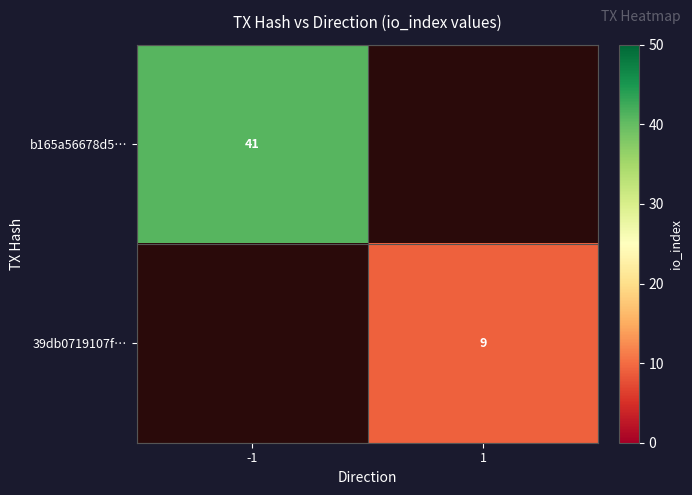

Is it true that 39db0719107f… equals 9 at 1?

True